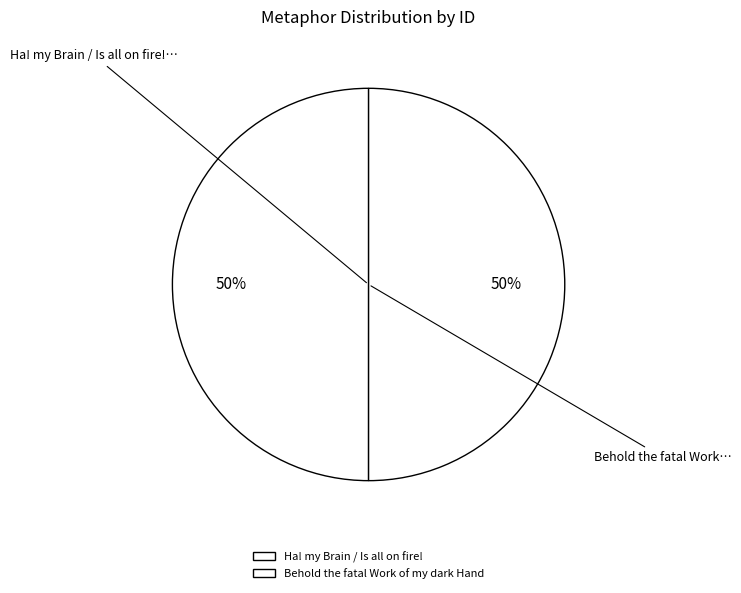

Rank the categories by value from highest to lowest.

Behold the fatal Work of my dark Hand, Ha! my Brain / Is all on fire!